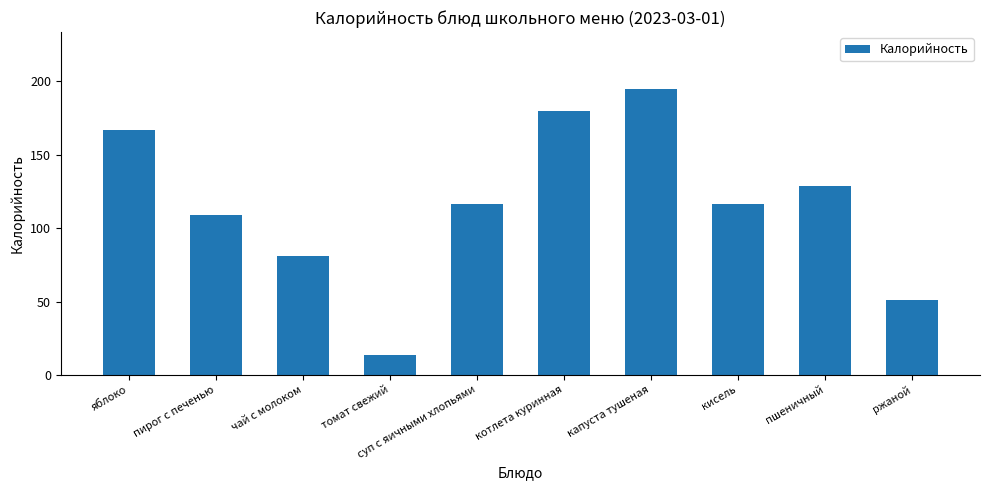

What is the sum of all values?

1157.5